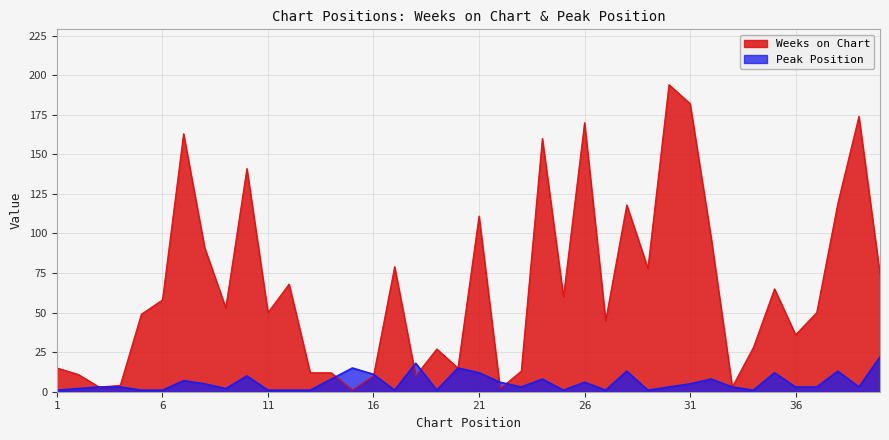

What is the total value across all series at 7?

170